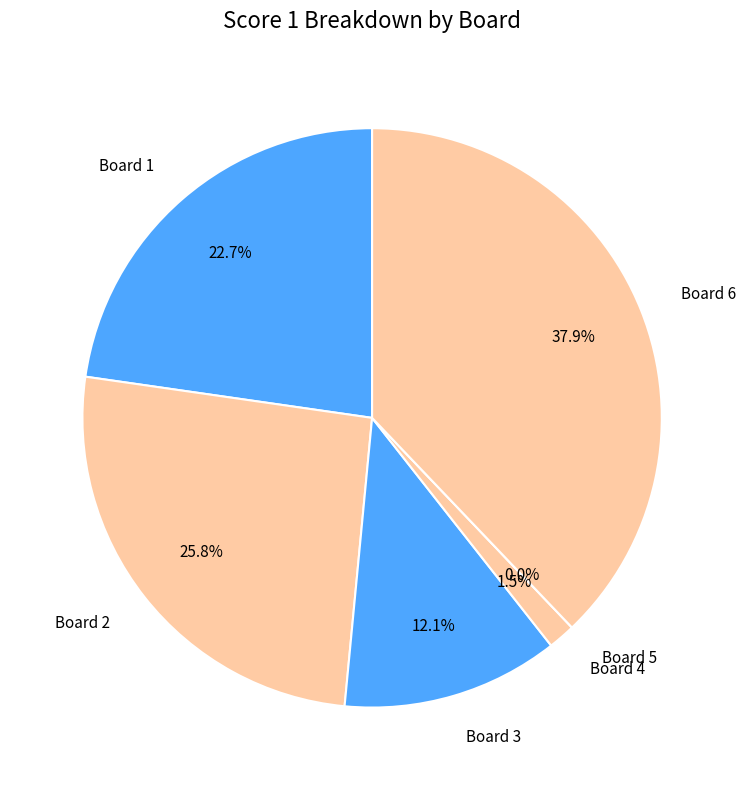

Is there a majority slice in this chart?

No